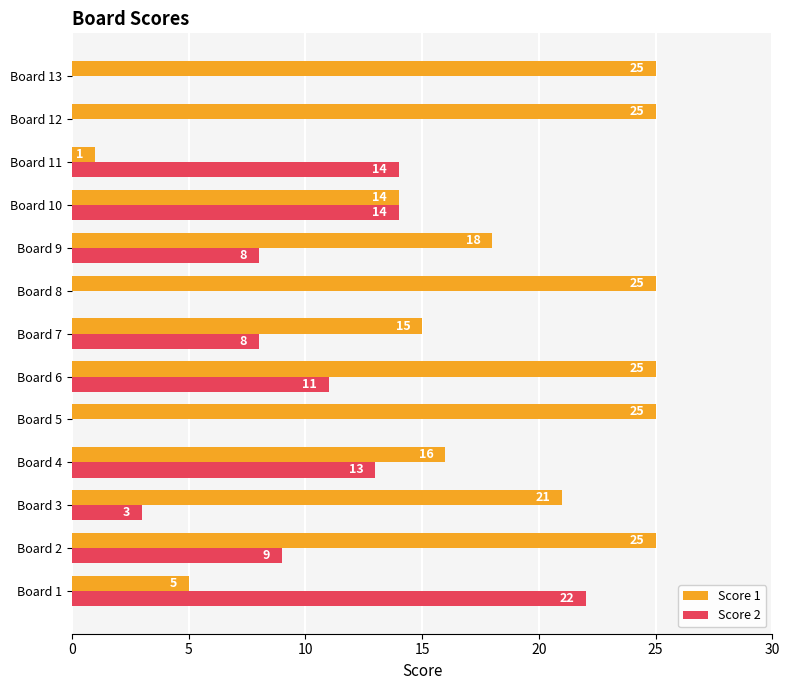

What is the total value across all series at Board 7?

23